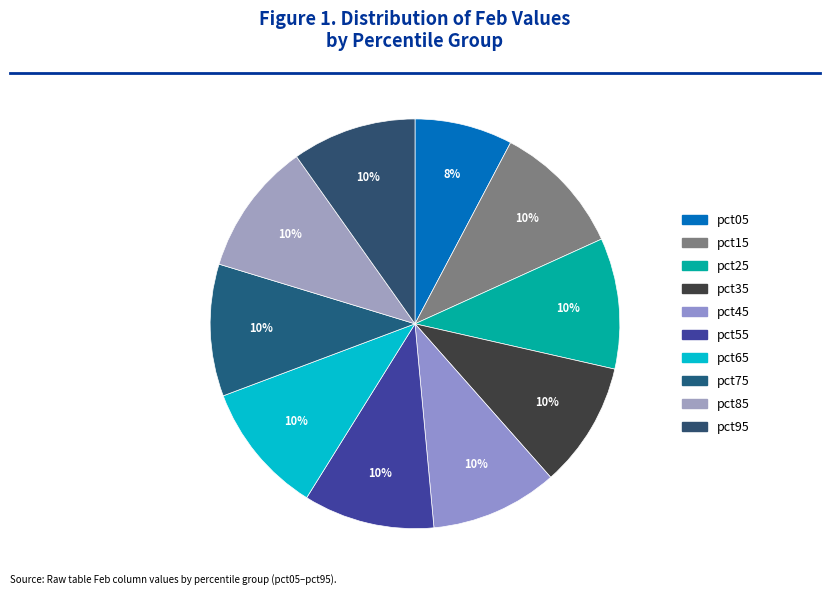

To the nearest percent, what percentage of the pie is pct55?

10%